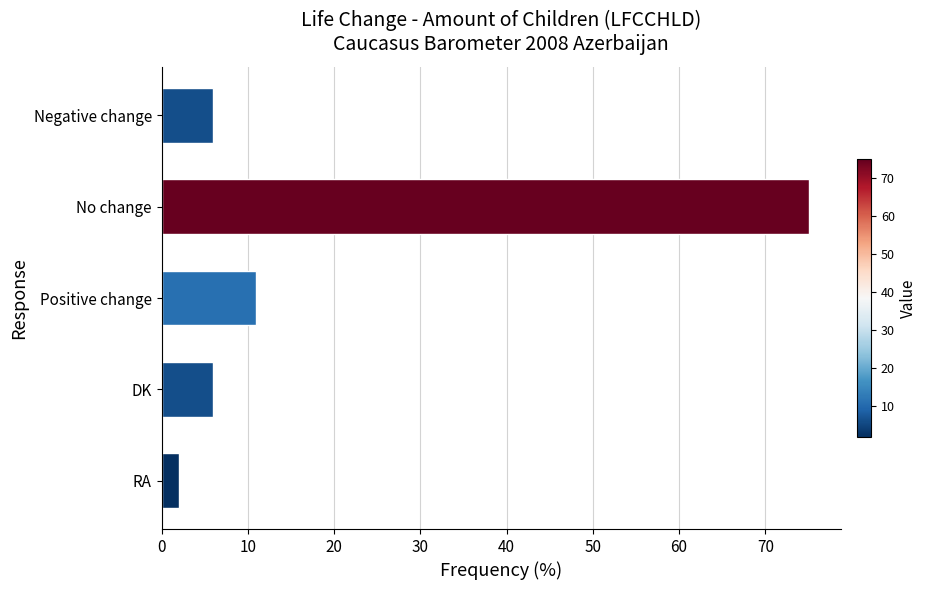

At which label is the value closest to 38?

Positive change